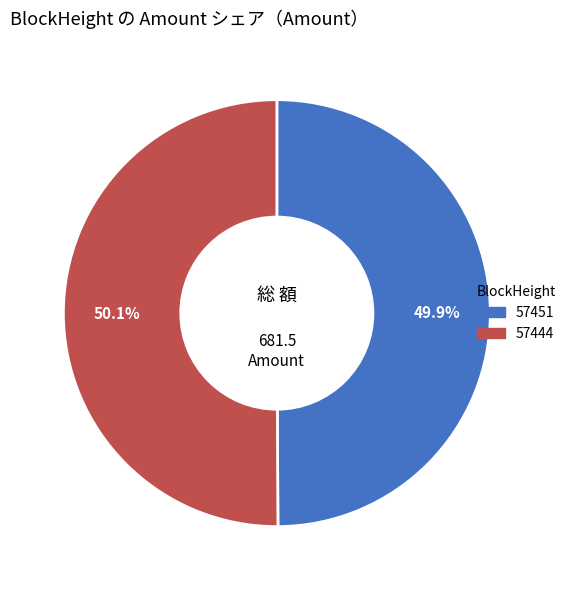

True or false: 57451 accounts for 1% of the total.

False